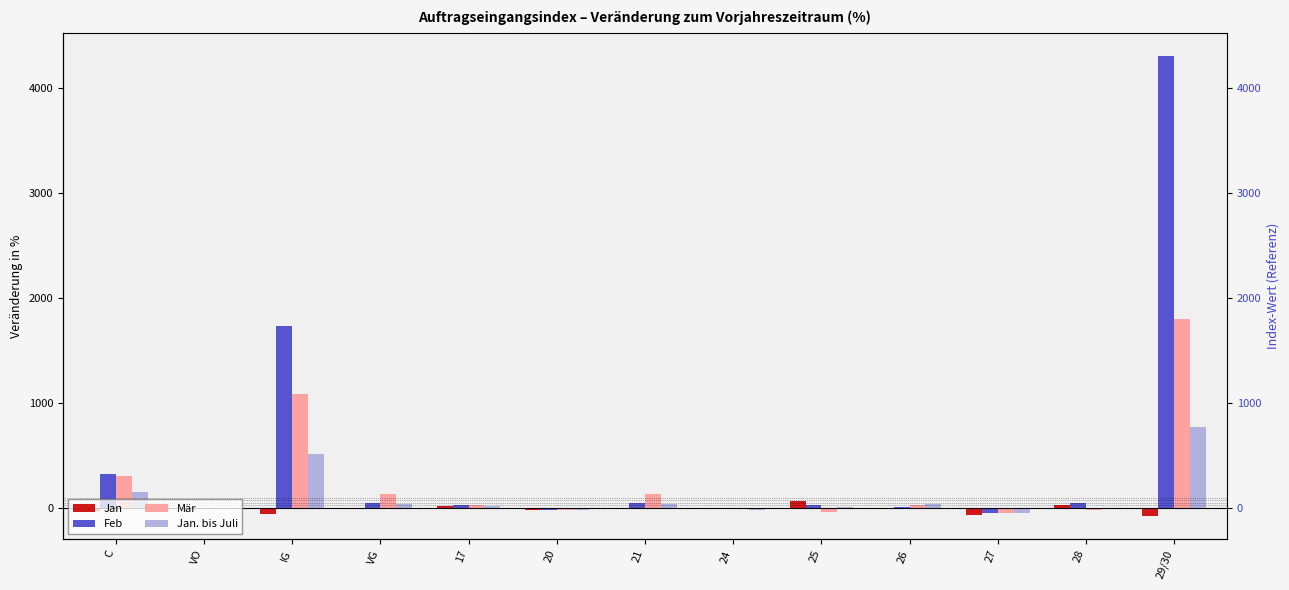

Is it true that Mär equals 1.5 at VO?

True